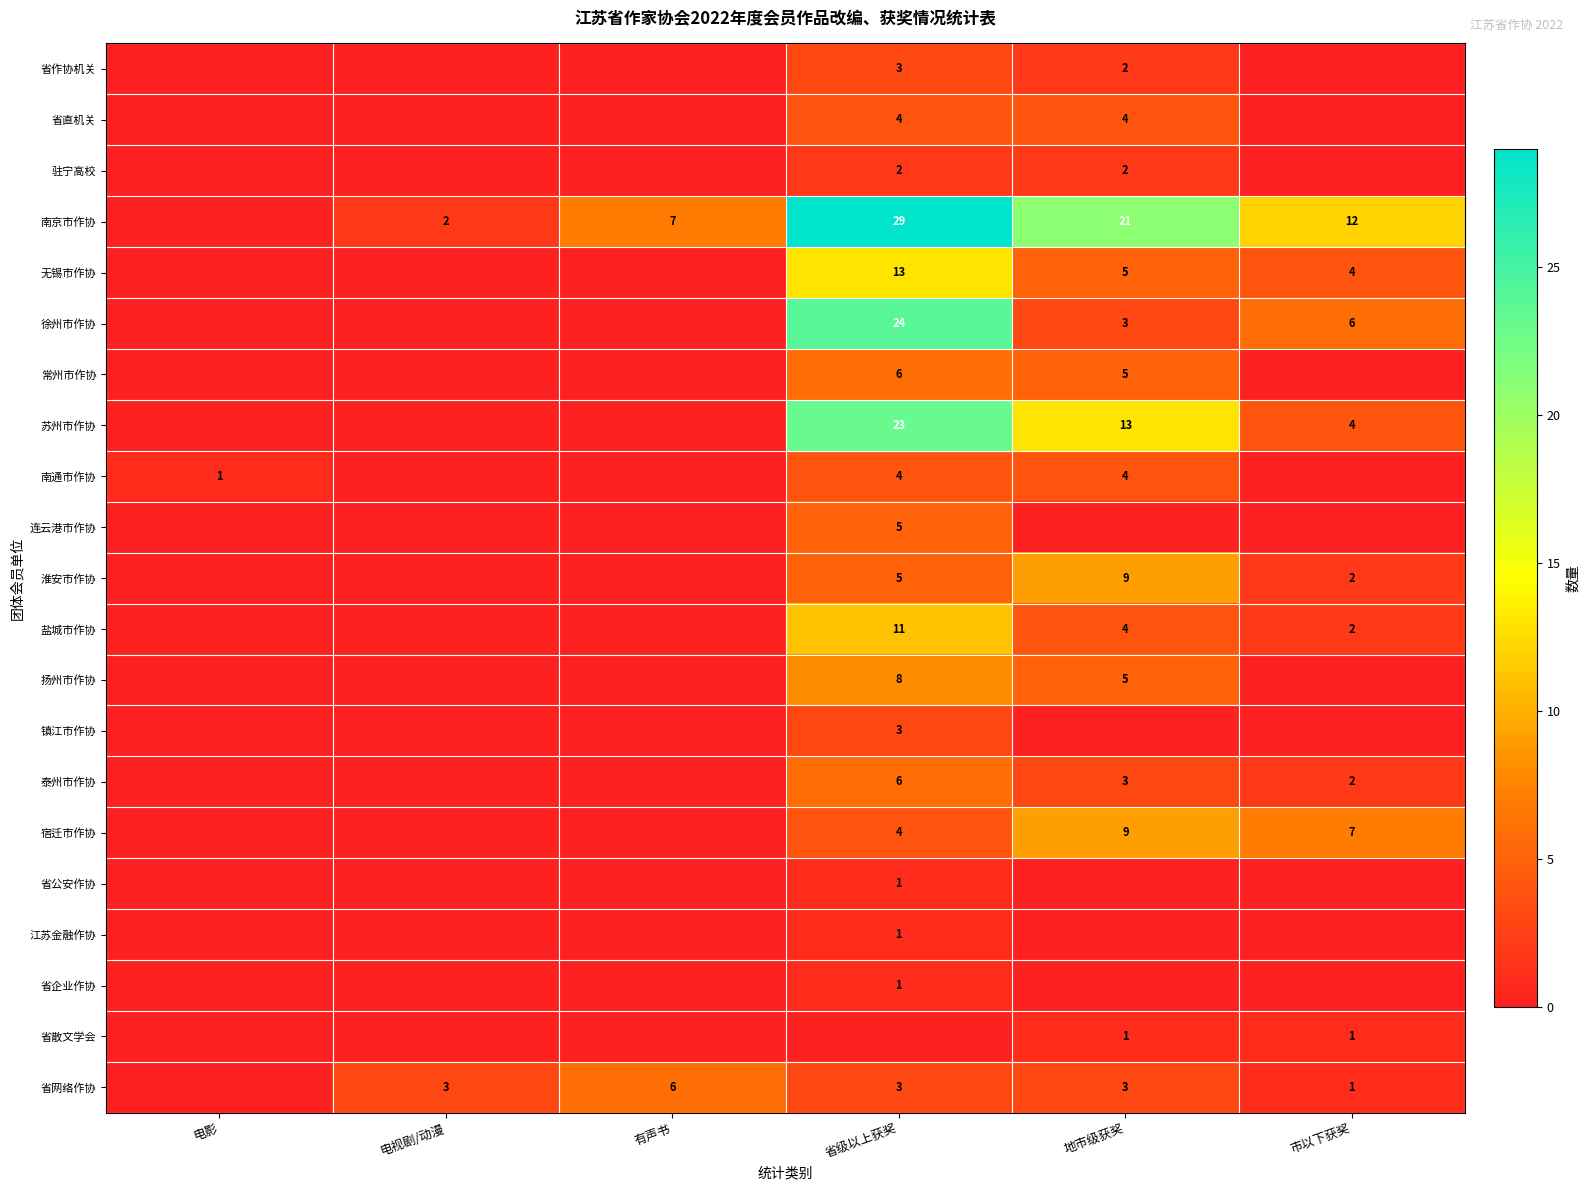

The 扬州市作协 series shows 5 at 地市级获奖. True or false?

True